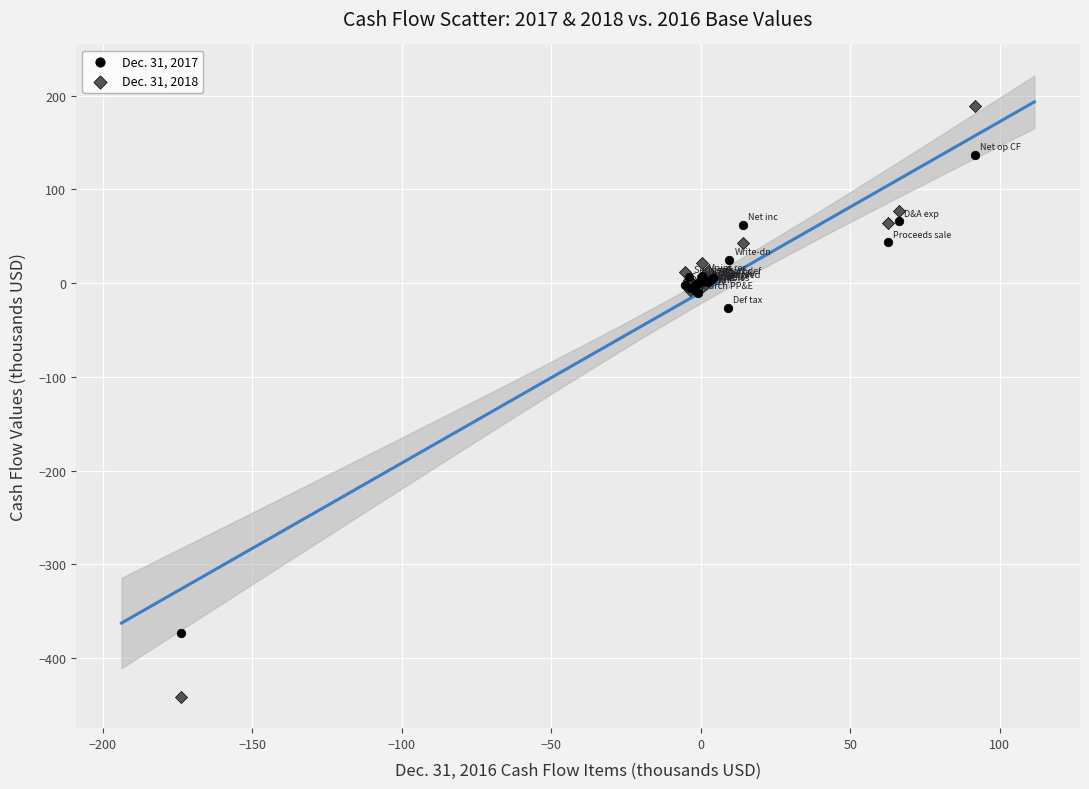

Which series reaches the maximum Y coordinate?

Dec. 31, 2018